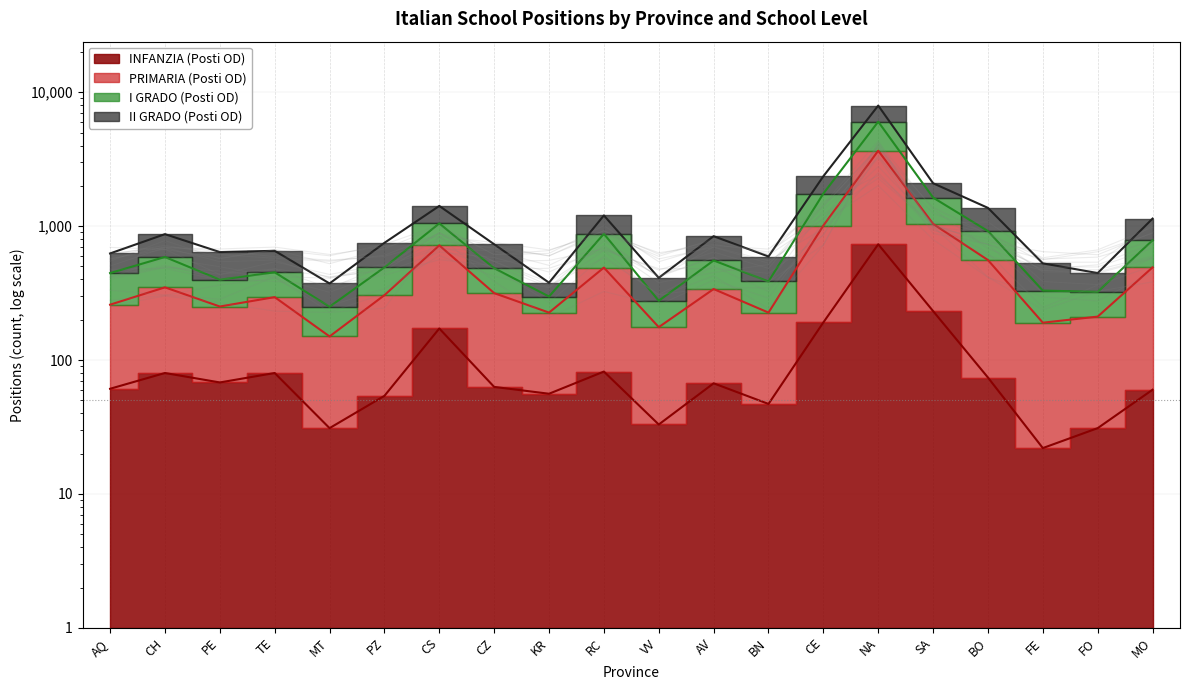

Where is the first local maximum for I GRADO (Posti OD)?

CH